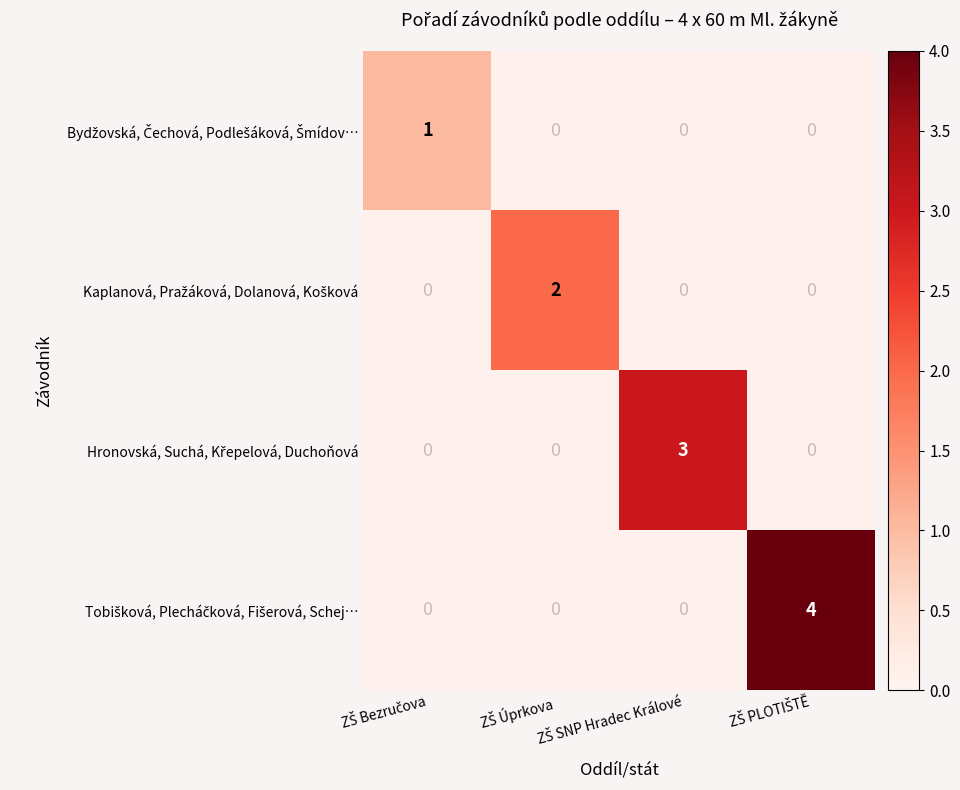

Which has a higher value, ZŠ Úprkova or ZŠ SNP Hradec Králové?

ZŠ SNP Hradec Králové